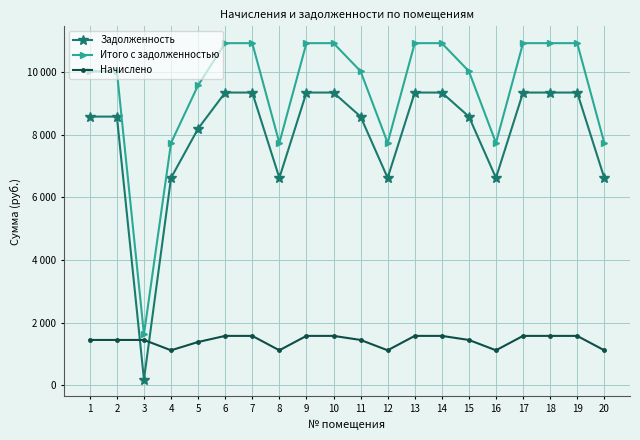

Is this an area chart (filled region under the line)?

No